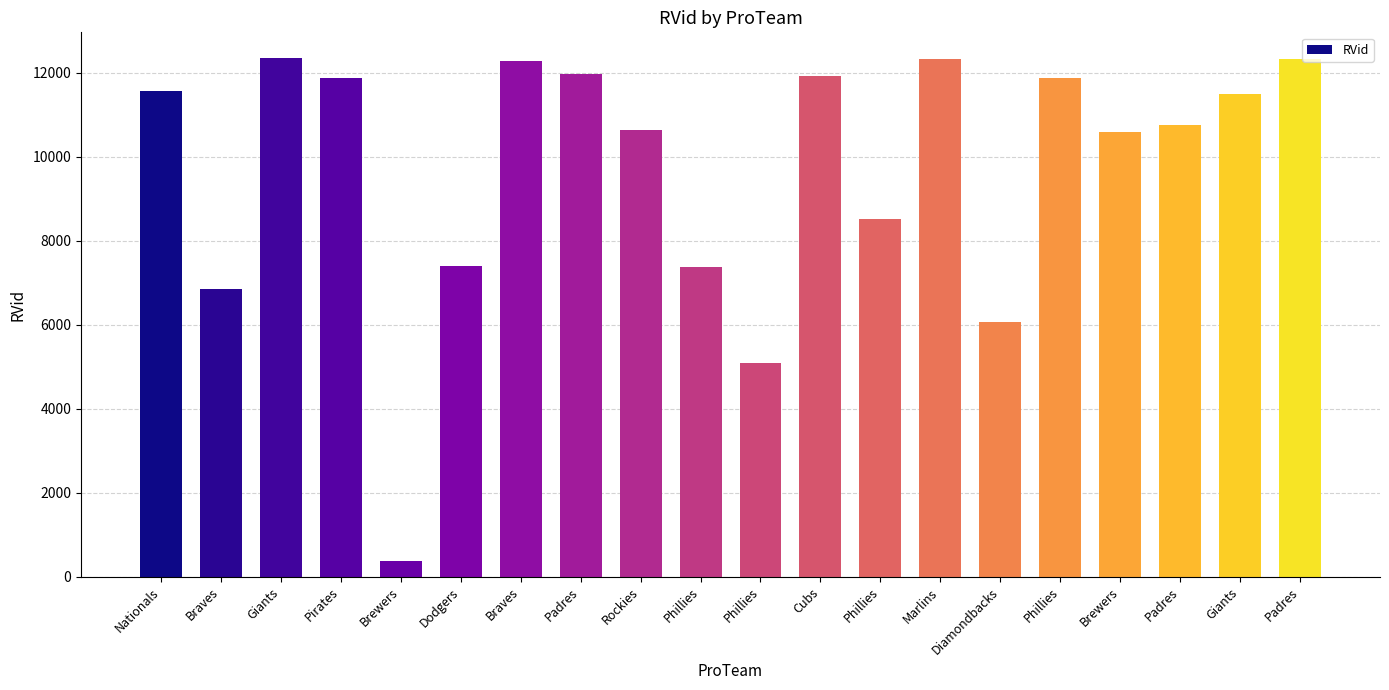

How many series are shown in this chart?

1